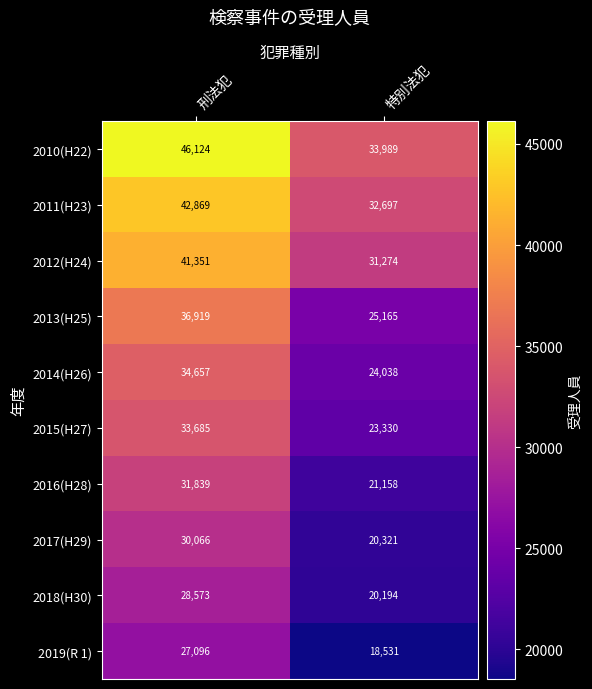

What is the approximate value of 2015(H27) at 特別法犯?

23330